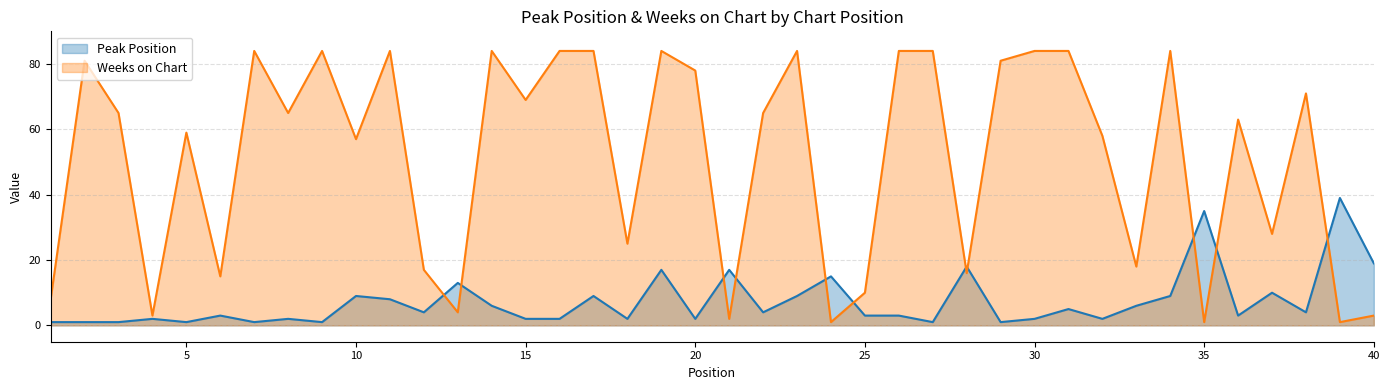

How many lines are shown in the chart?

2